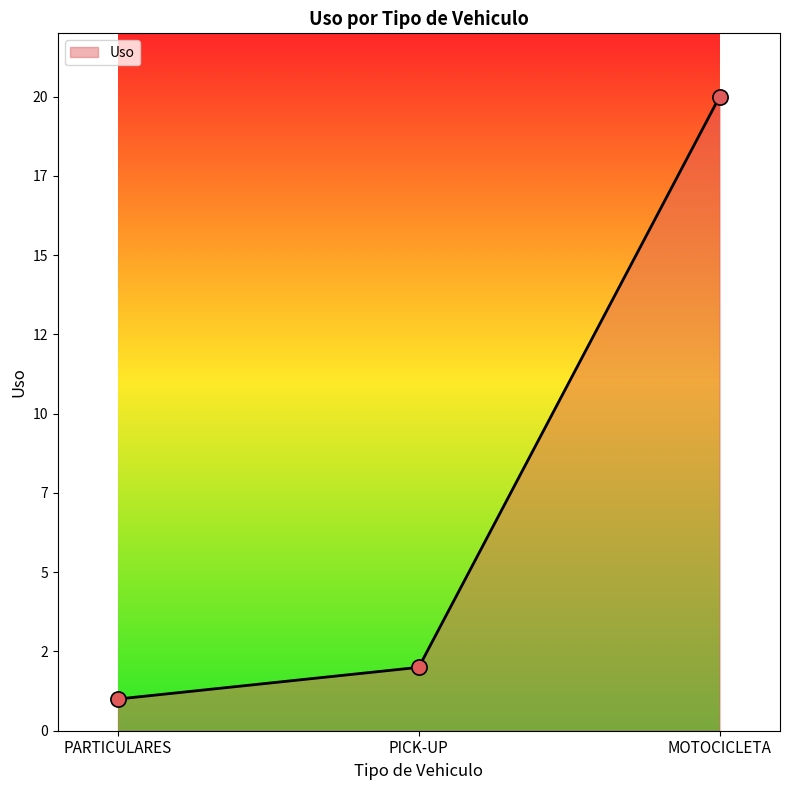

Which has a higher value, PARTICULARES or PICK-UP?

PICK-UP